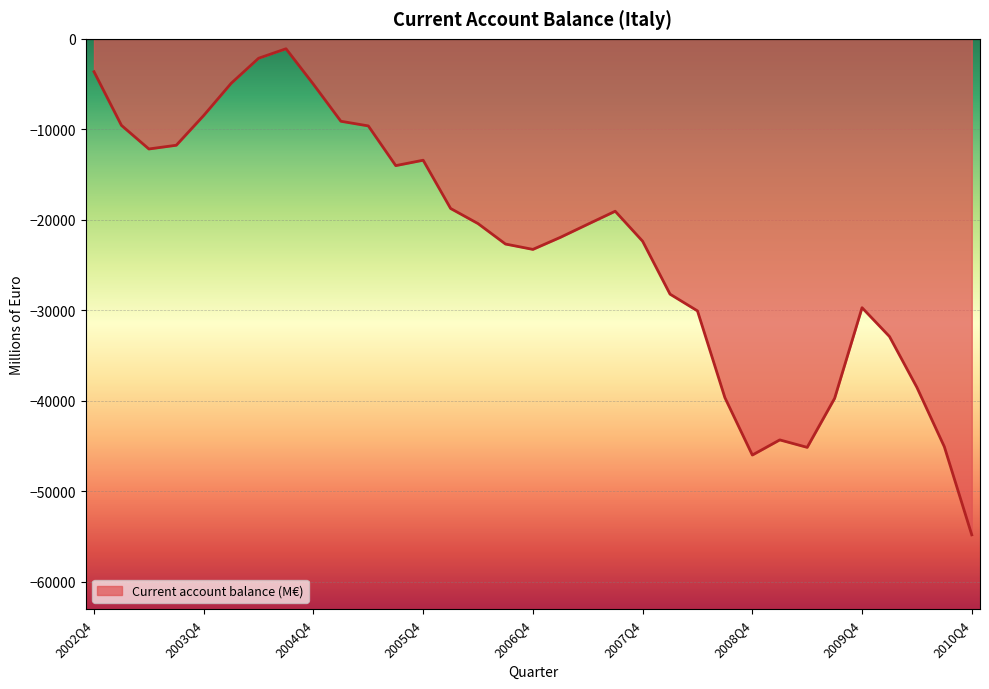

What is the difference between the maximum and minimum values?

53719